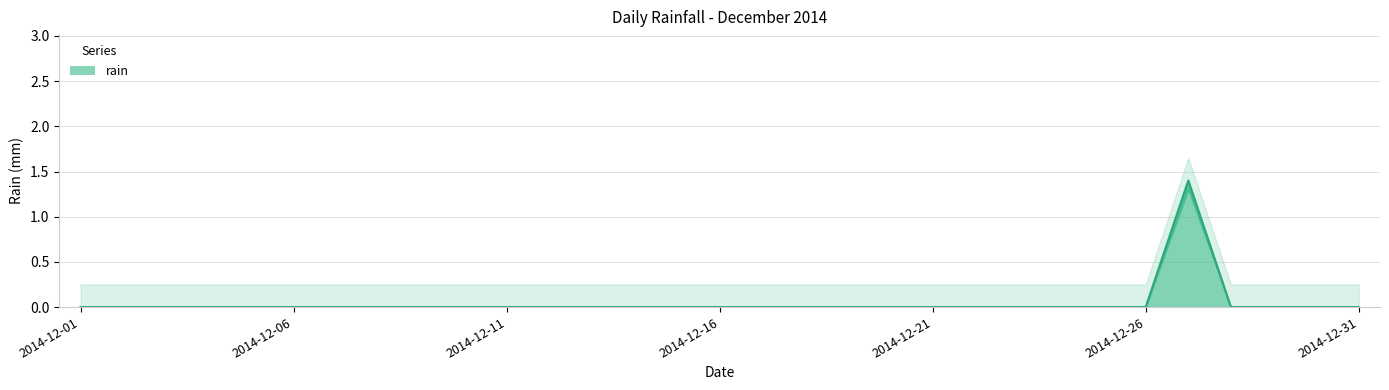

True or false: the data shows 0.0 at 2014-12-16.

True